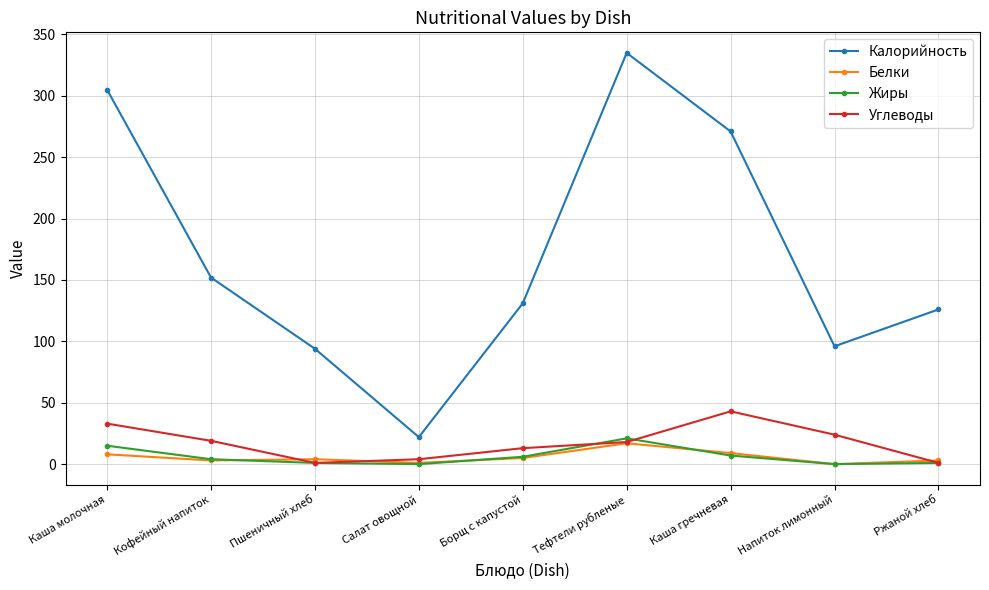

Which series has the largest range (max minus min)?

Калорийность